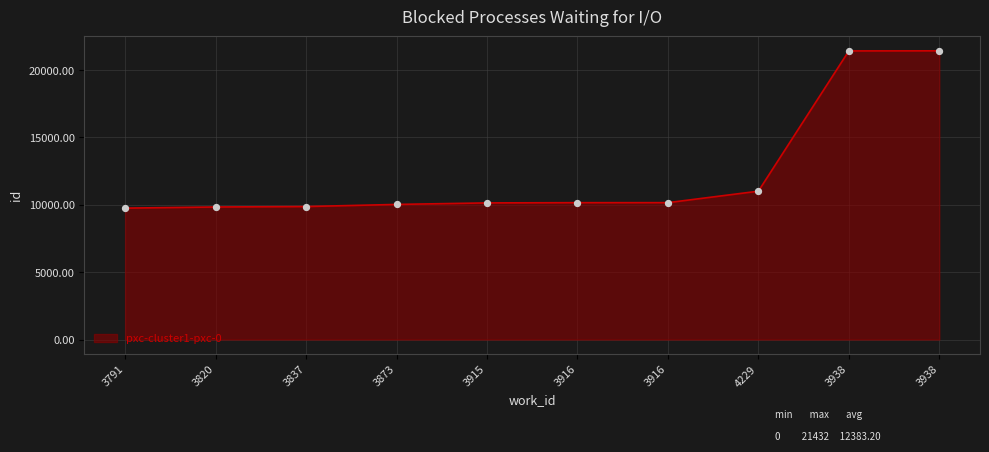

How many lines are shown in the chart?

1